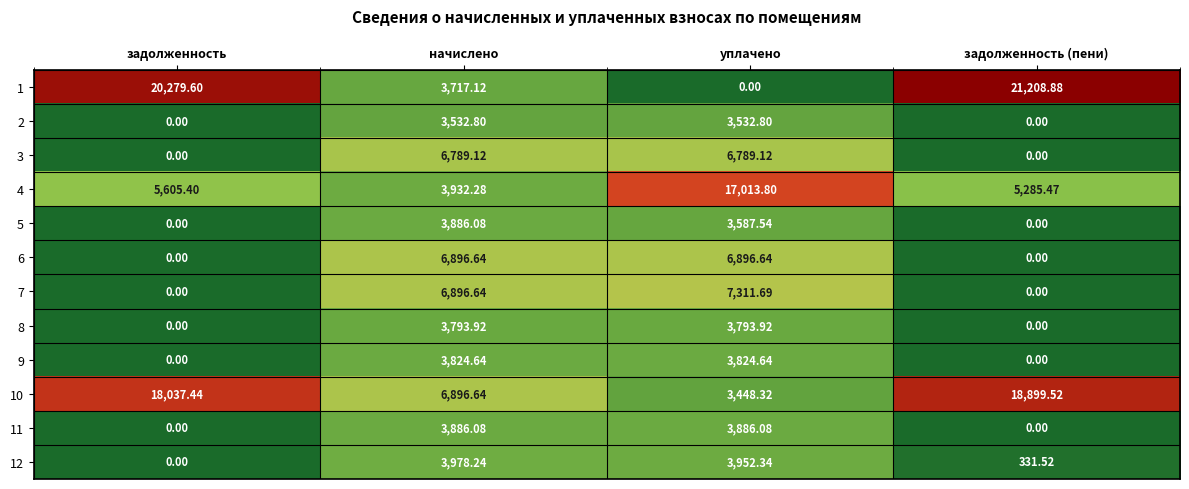

Where is 7 nearest to the value 3655?

начислено